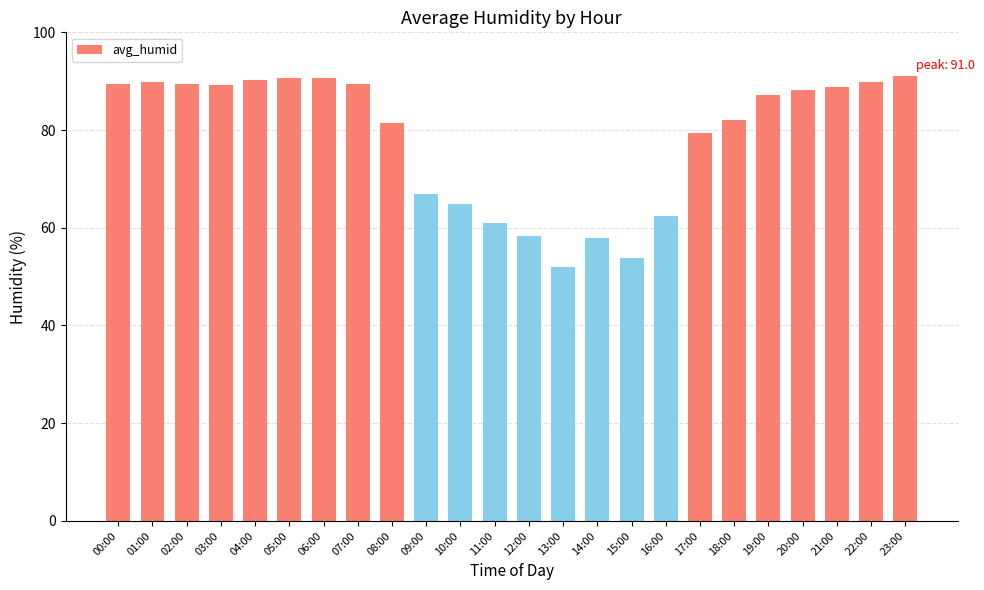

Between 13:00 and 02:00, which is larger?

02:00